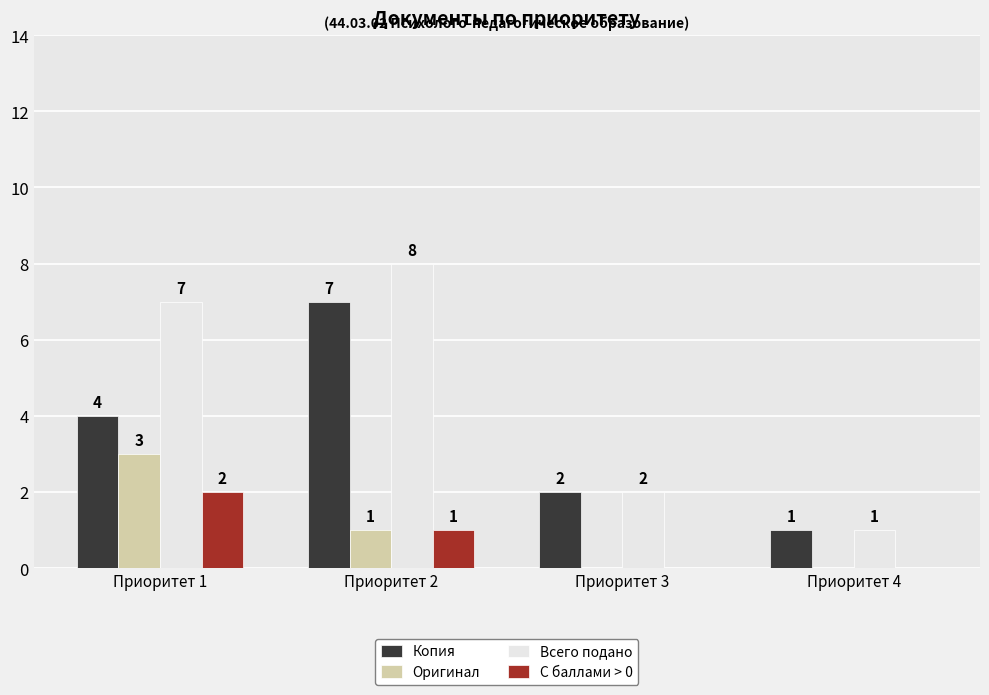

The Всего подано series shows 2 at Приоритет 3. True or false?

True